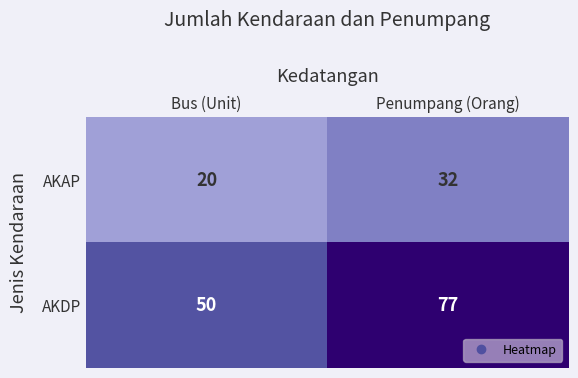

Reading right to left, what are all the values shown in this chart?

AKAP: 32	20
AKDP: 77	50